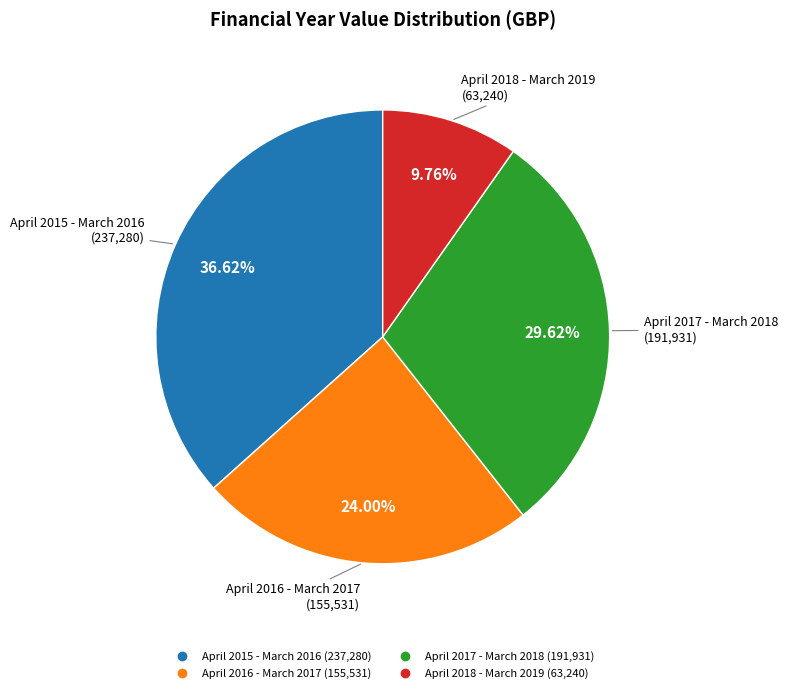

To the nearest percent, what is the average slice percentage?

25%